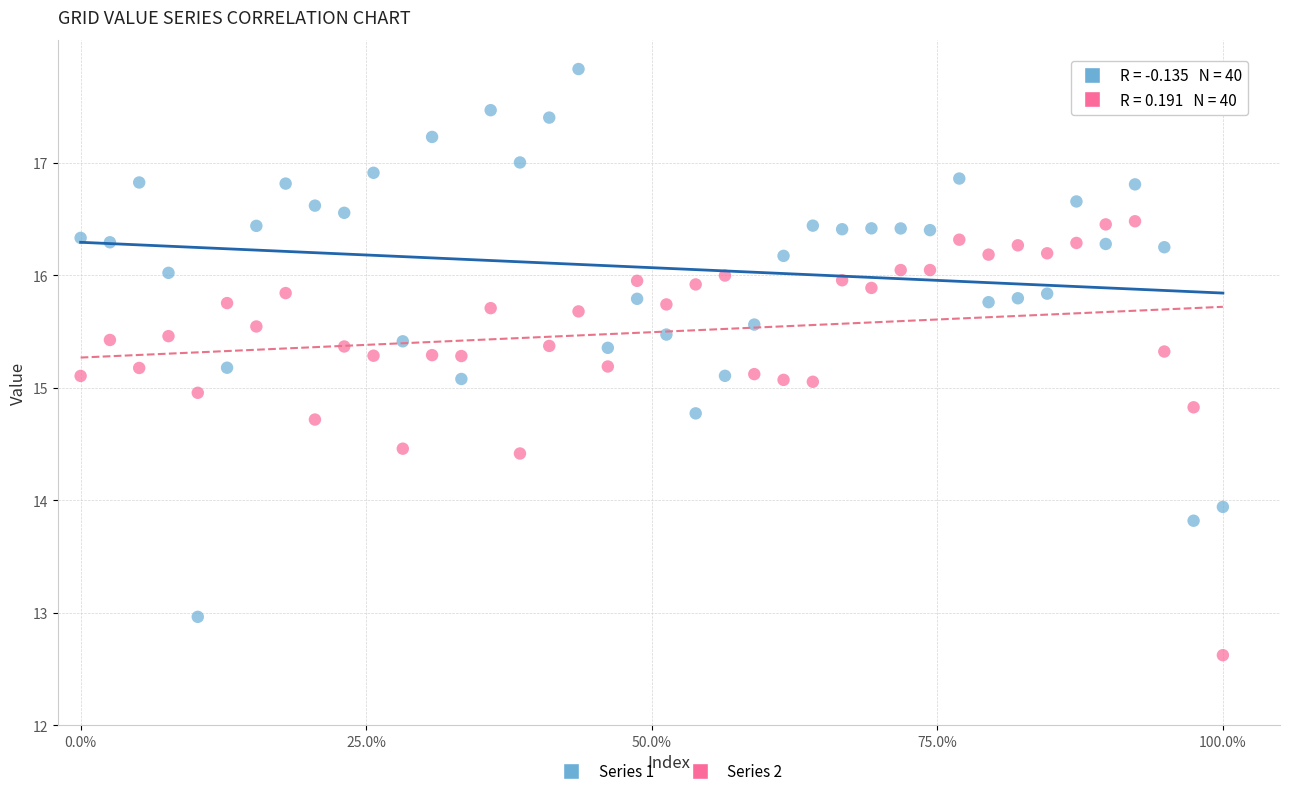

Which series contains the highest Y value?

Series 1